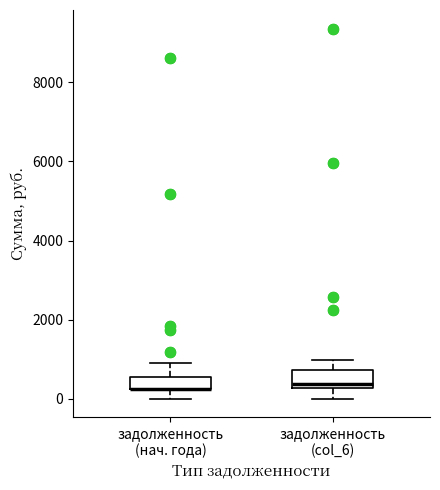

Reading left to right, transcribe this box plot: for each box, give where its median line is, the range the box spans, and where its two whiskers end, as read against the y-axis. The values are not printed on the chart, so give them approximately, as read against the axis.

задолженность (нач. года): median 200 (drawn on the box's lower edge), box 200 to 600, whiskers 0 to 1000
задолженность (col_6): median 400, box 200 to 800, whiskers 0 to 1000